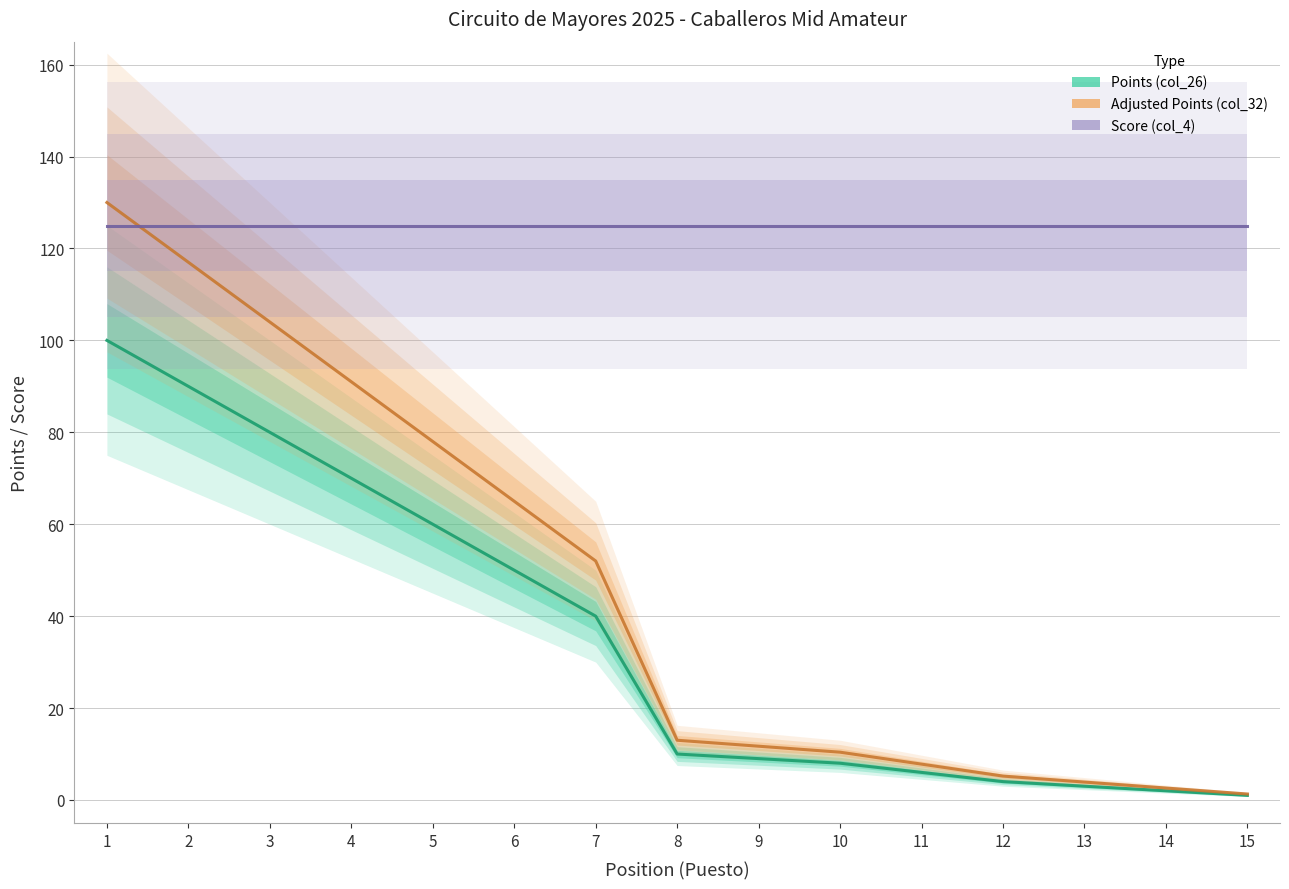

The value of Score (col_4) at 5 is 125.0. True or false?

True